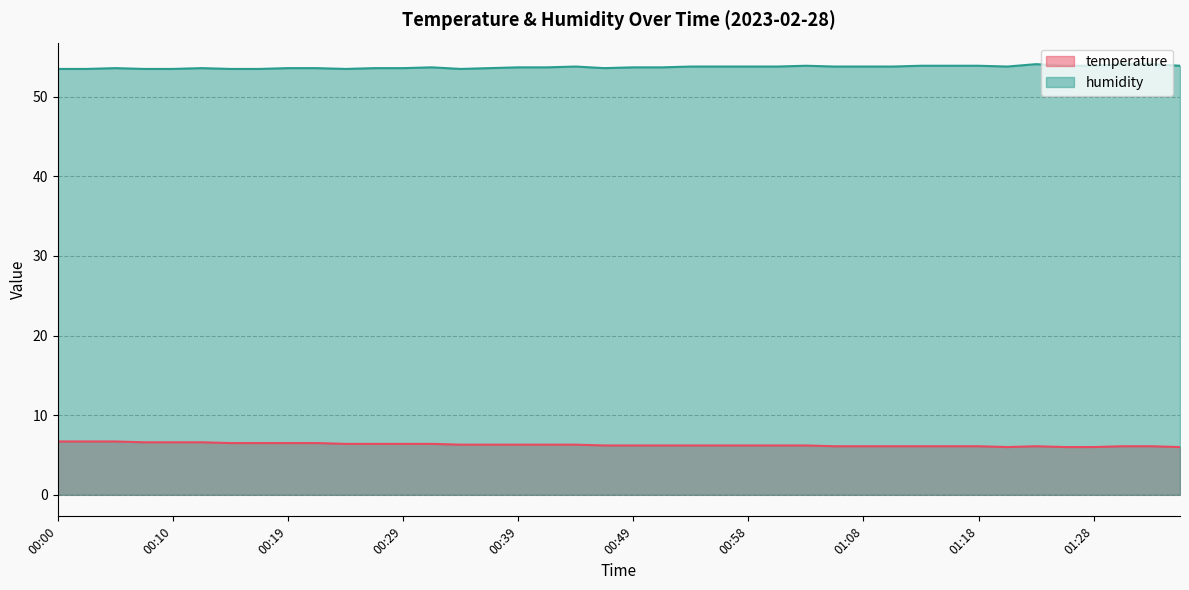

What is the difference between the second highest and minimum values in the humidity series?

0.6